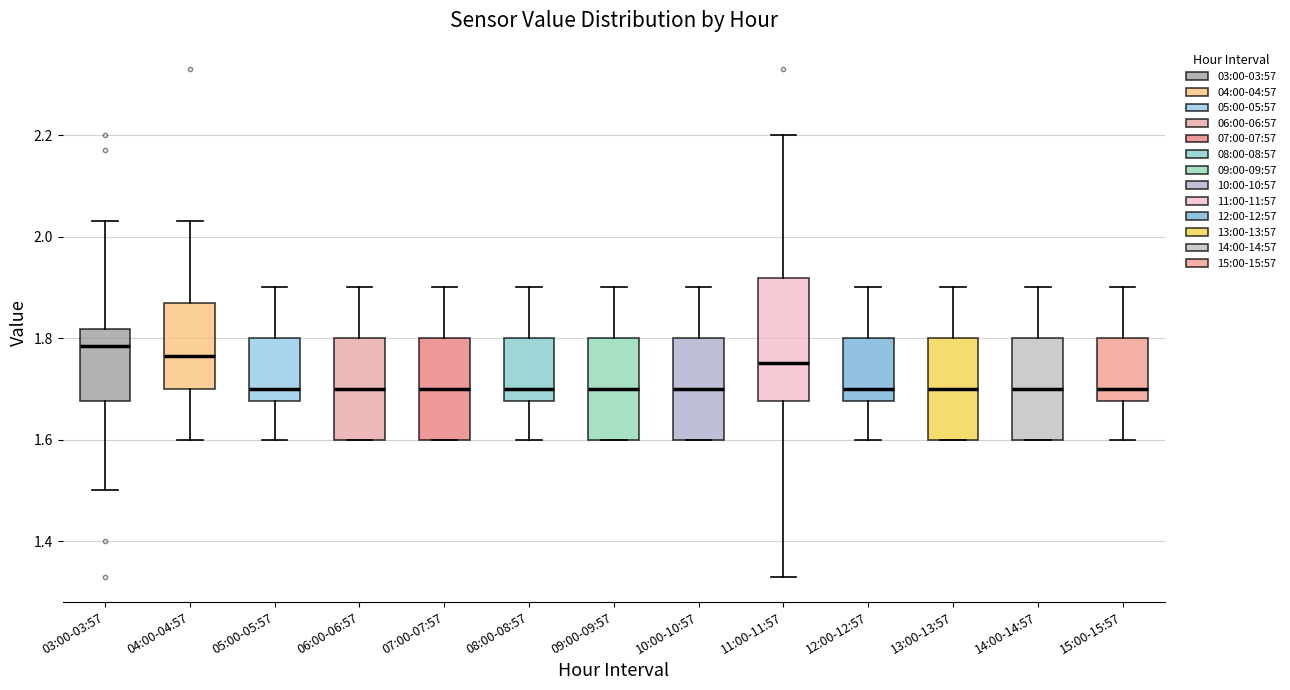

Reading left to right, transcribe this box plot: for each box, give where its median line is, the range the box spans, and where its two whiskers end, as read against the y-axis. The values are not printed on the chart, so give them approximately, as read against the axis.

03:00-03:57: median 1.78, box 1.68 to 1.82, whiskers 1.50 to 2.04
04:00-04:57: median 1.76, box 1.70 to 1.88, whiskers 1.60 to 2.04
05:00-05:57: median 1.70, box 1.68 to 1.80, whiskers 1.60 to 1.90
06:00-06:57: median 1.70, box 1.60 to 1.80, whiskers 1.60 to 1.90
07:00-07:57: median 1.70, box 1.60 to 1.80, whiskers 1.60 to 1.90
08:00-08:57: median 1.70, box 1.68 to 1.80, whiskers 1.60 to 1.90
09:00-09:57: median 1.70, box 1.60 to 1.80, whiskers 1.60 to 1.90
10:00-10:57: median 1.70, box 1.60 to 1.80, whiskers 1.60 to 1.90
11:00-11:57: median 1.76, box 1.68 to 1.92, whiskers 1.34 to 2.20
12:00-12:57: median 1.70, box 1.68 to 1.80, whiskers 1.60 to 1.90
13:00-13:57: median 1.70, box 1.60 to 1.80, whiskers 1.60 to 1.90
14:00-14:57: median 1.70, box 1.60 to 1.80, whiskers 1.60 to 1.90
15:00-15:57: median 1.70, box 1.68 to 1.80, whiskers 1.60 to 1.90